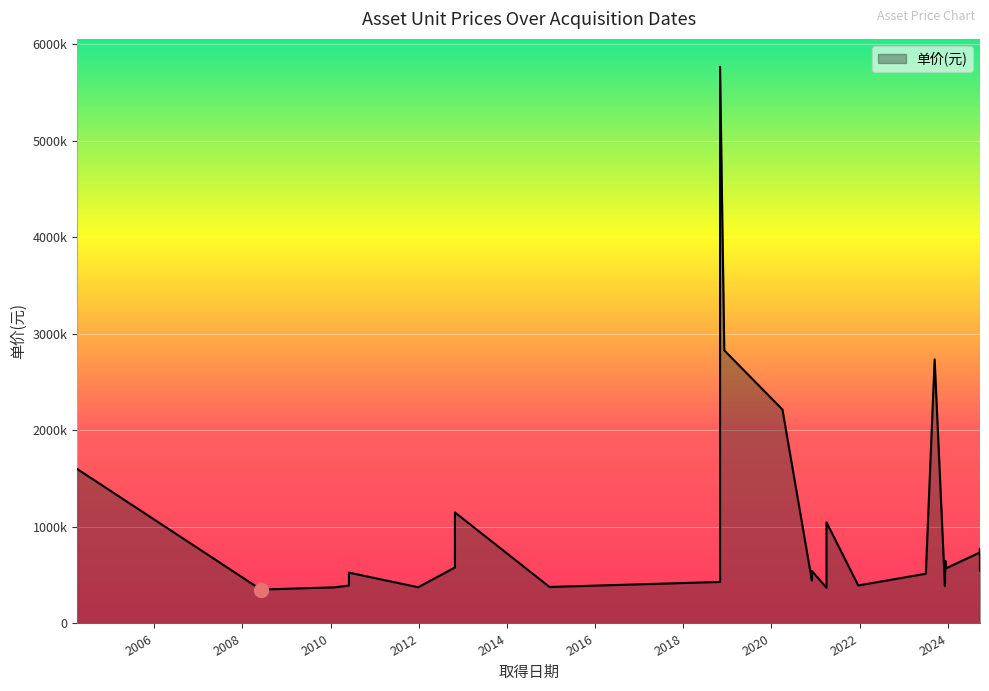

What is the average value?

933127